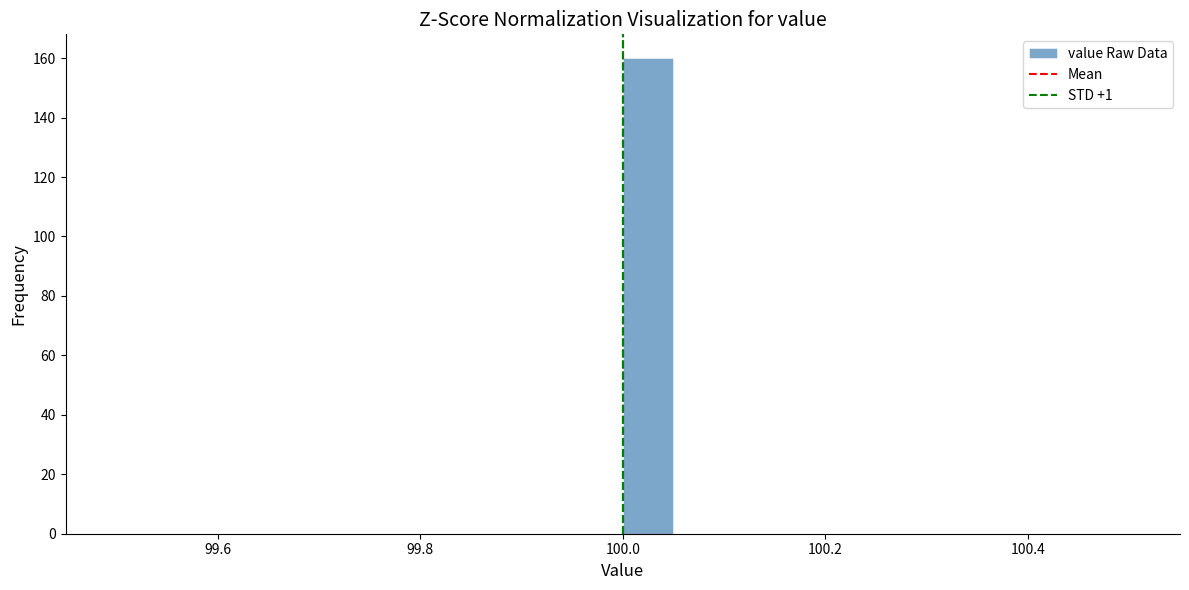

Around what value on the x-axis is the tallest bar? Give the approximate position of its centre, as read against the axis.

100.02